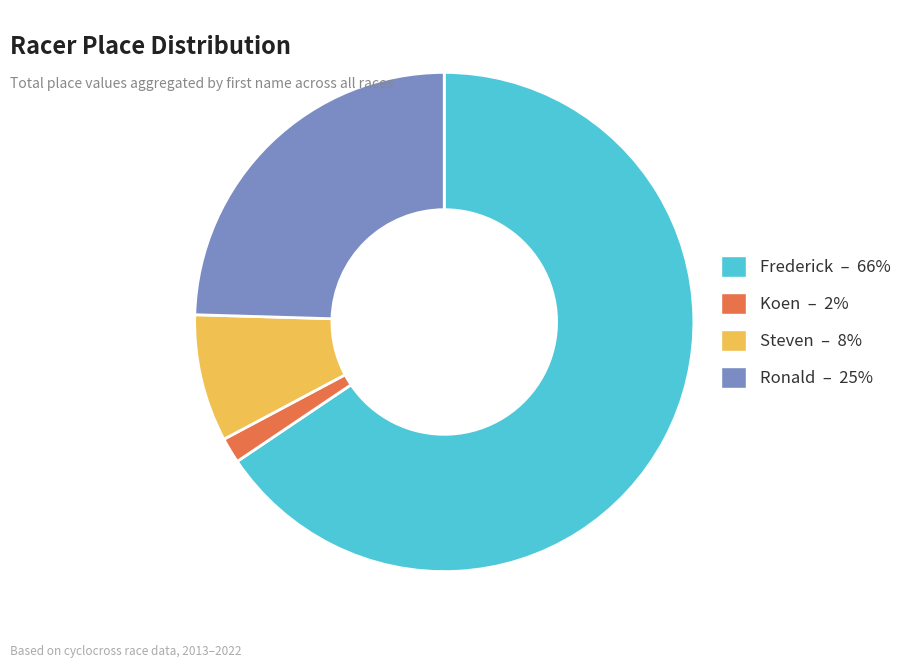

Is the sum of Ronald – 25% and Steven – 8% greater than half?

No